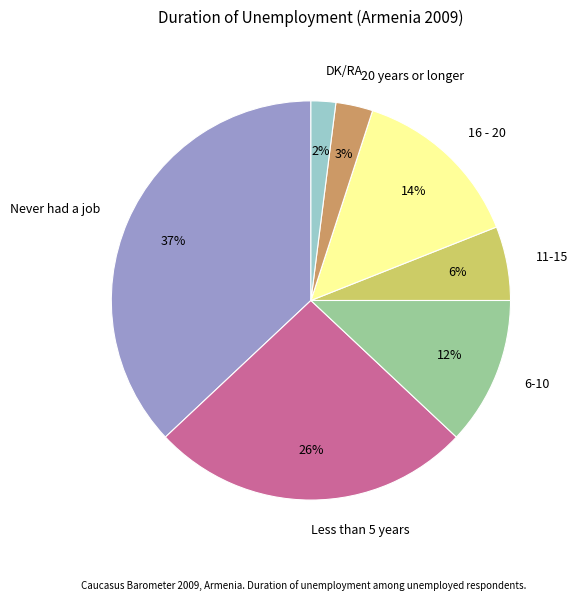

Do DK/RA and 6-10 together represent more than half of the pie?

No